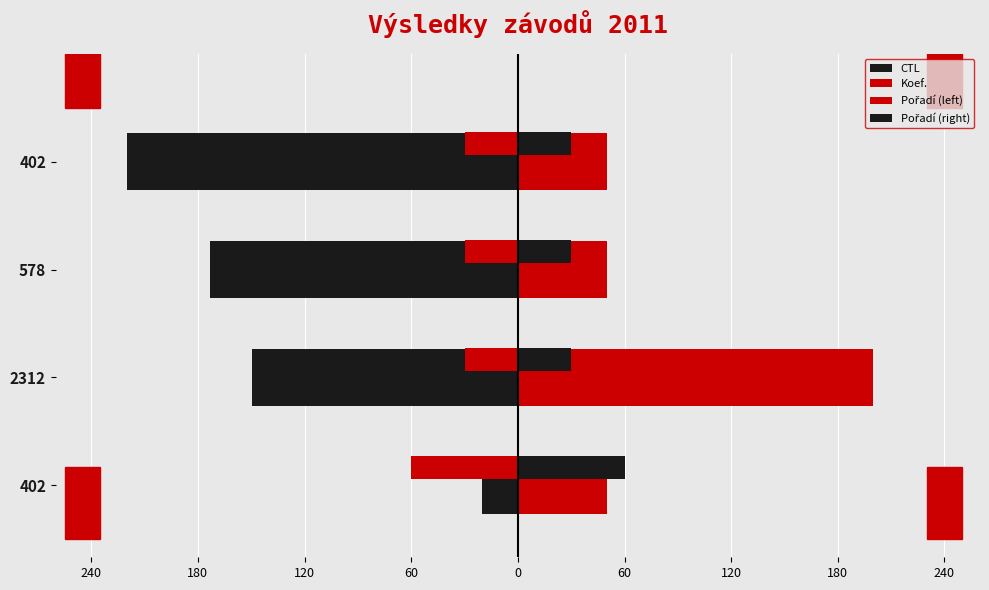

Does the chart contain any negative values?

Yes